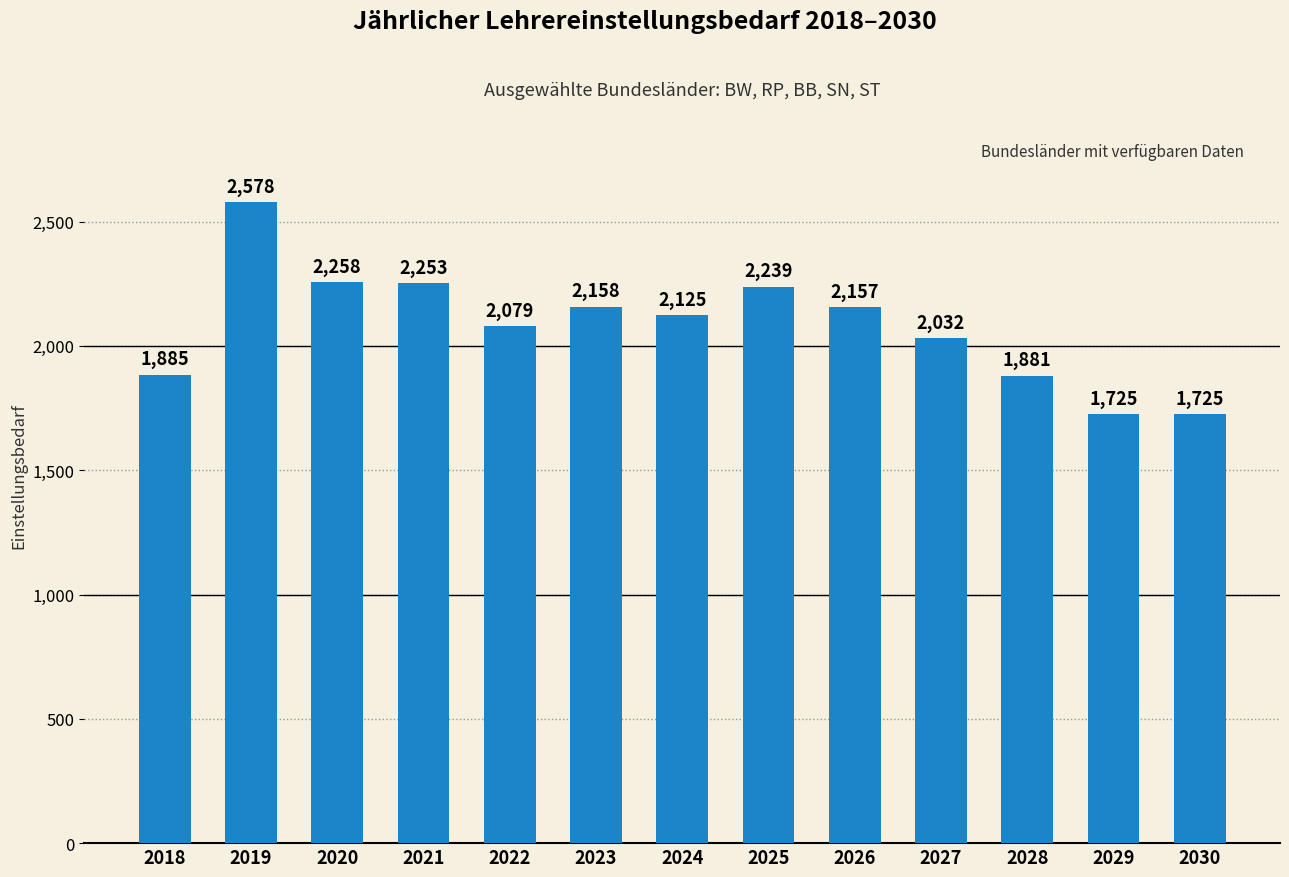

Where does the data first go above 2125?

2019